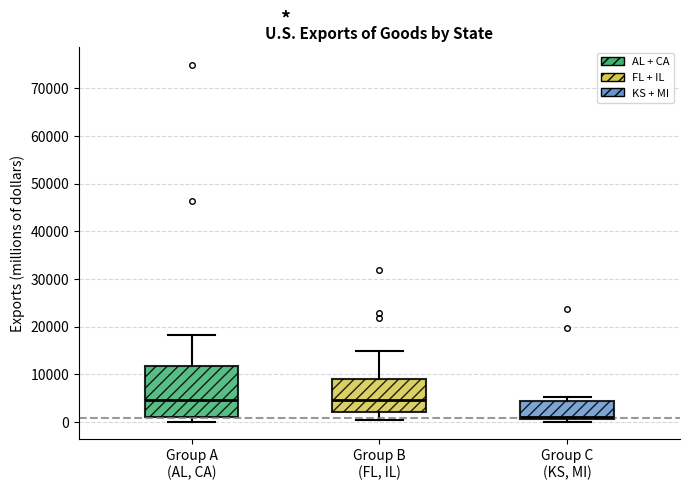

Where is the upper edge of the box for Group A (AL, CA) on the y-axis? The values are not printed on the chart, so give them approximately, as read against the axis.

12000